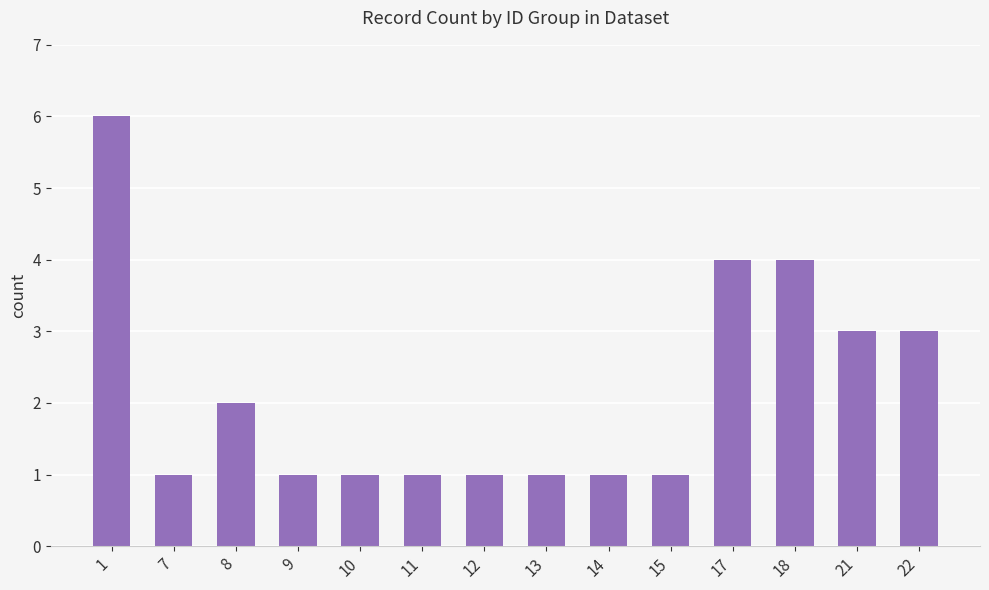

What is the value of the 1st bar from the left?

6